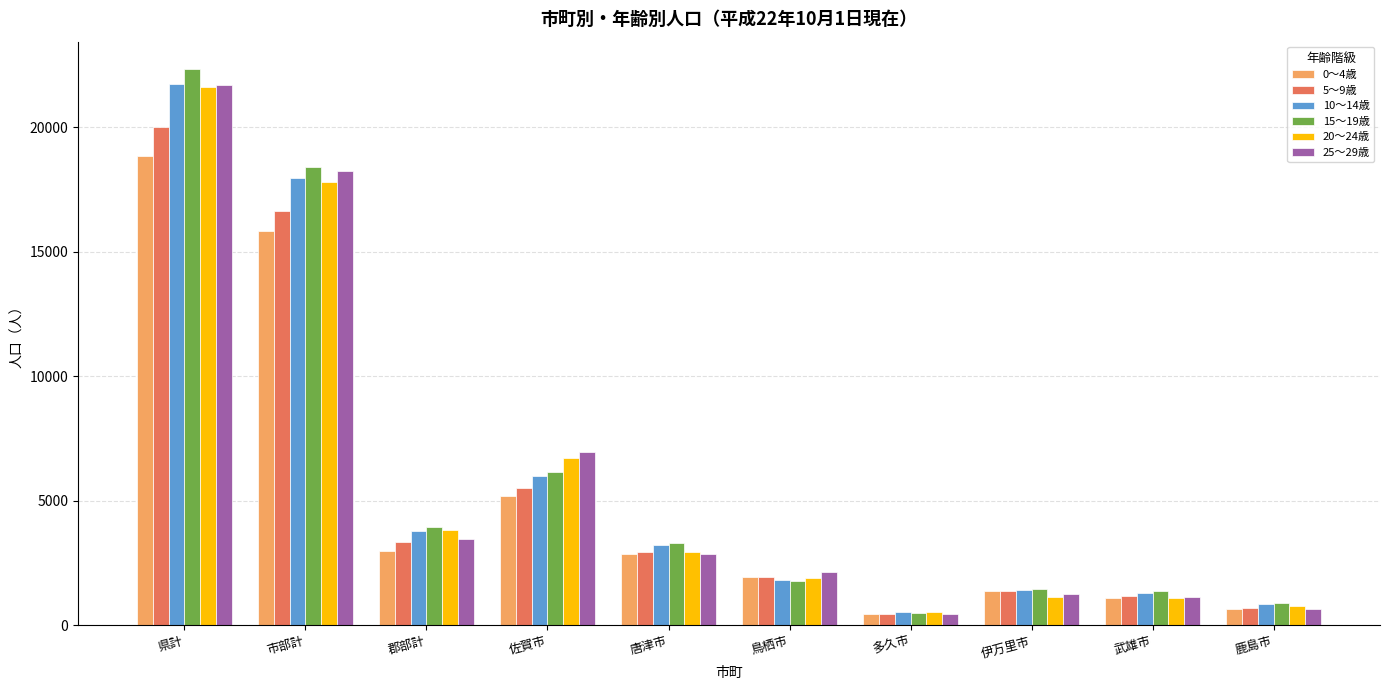

How many bars are there in each group?

6